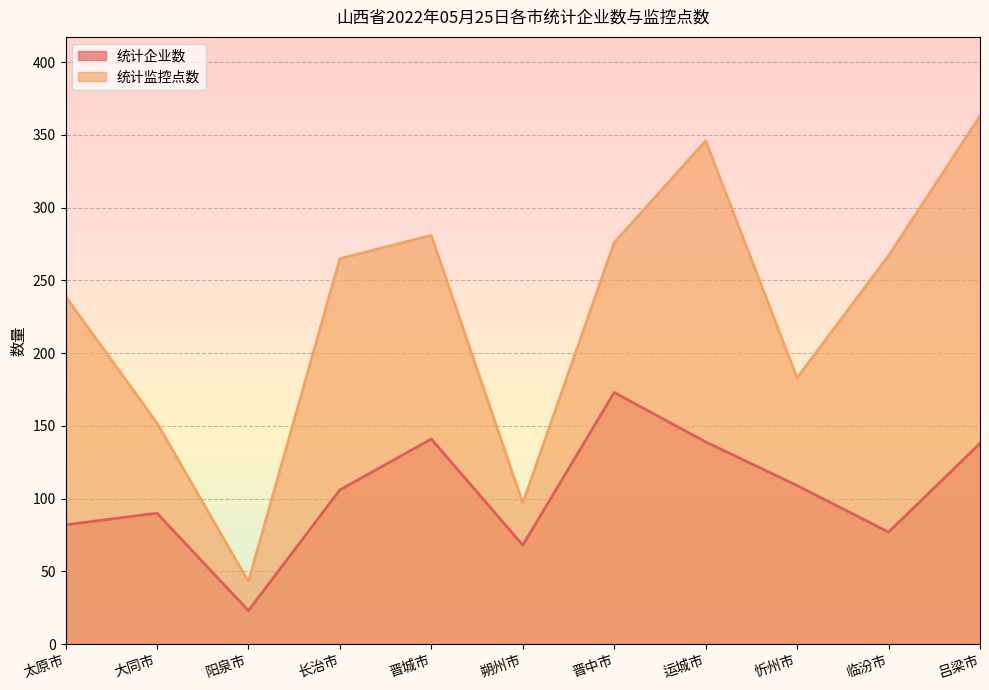

Where does the 统计监控点数 series first go above 265?

晋城市